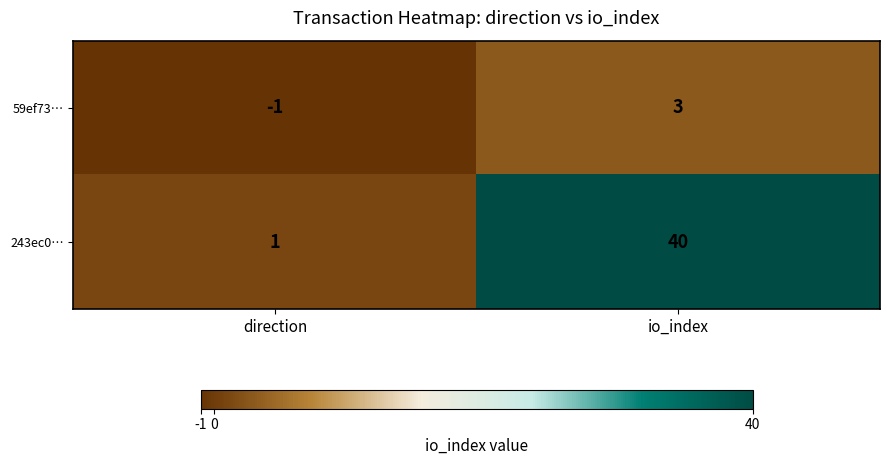

Reading left to right, extract all data points from this chart.

59ef73…: -1	3
243ec0…: 1	40